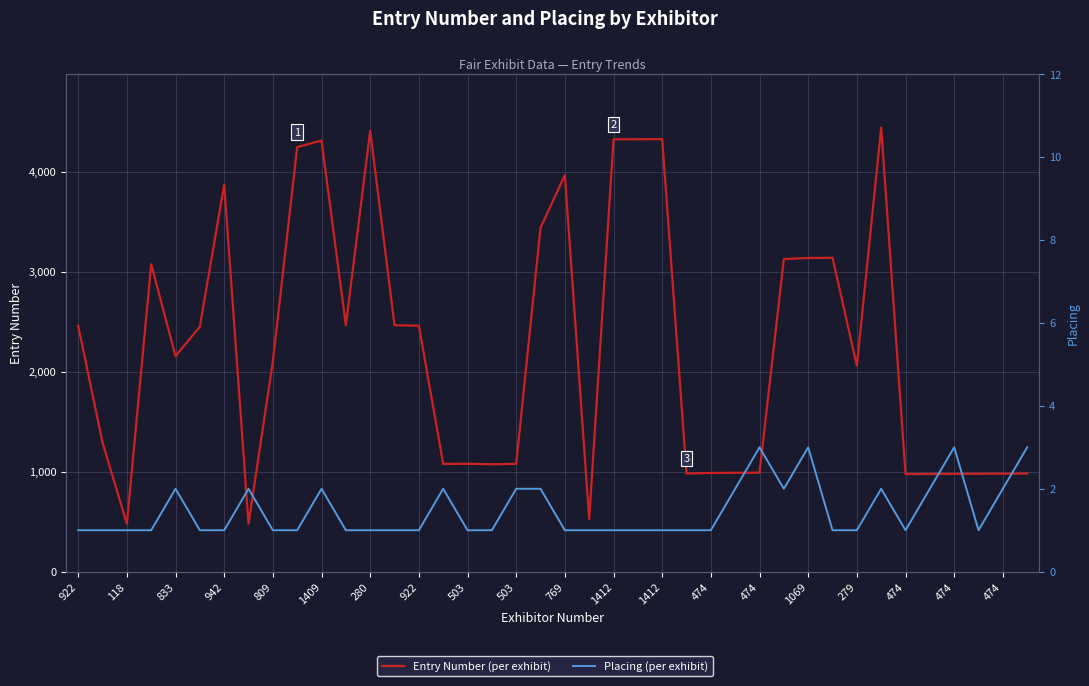

What is the total value across all series at 1412?

4323